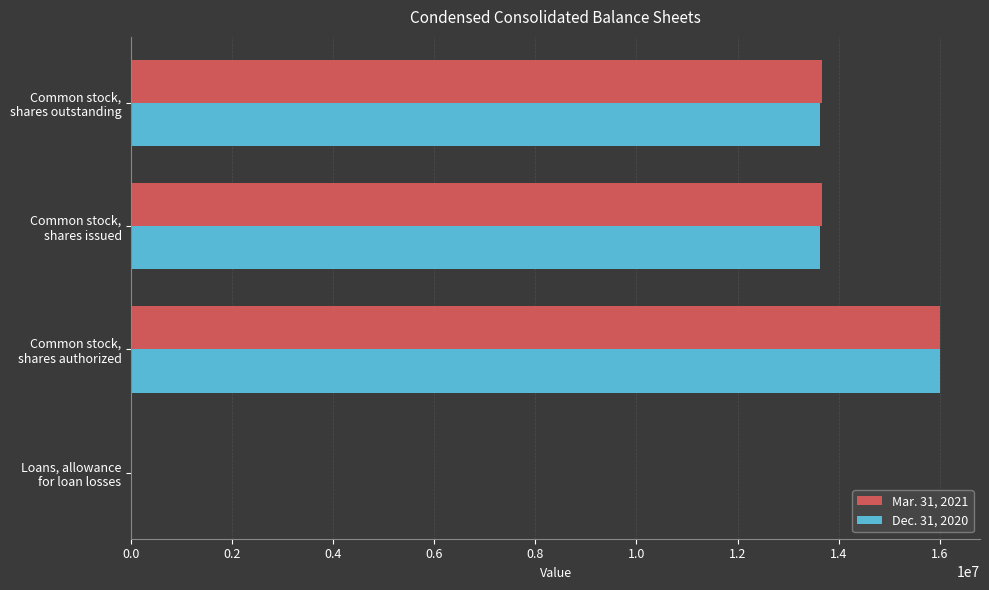

What is the maximum value shown in the chart?

16000000